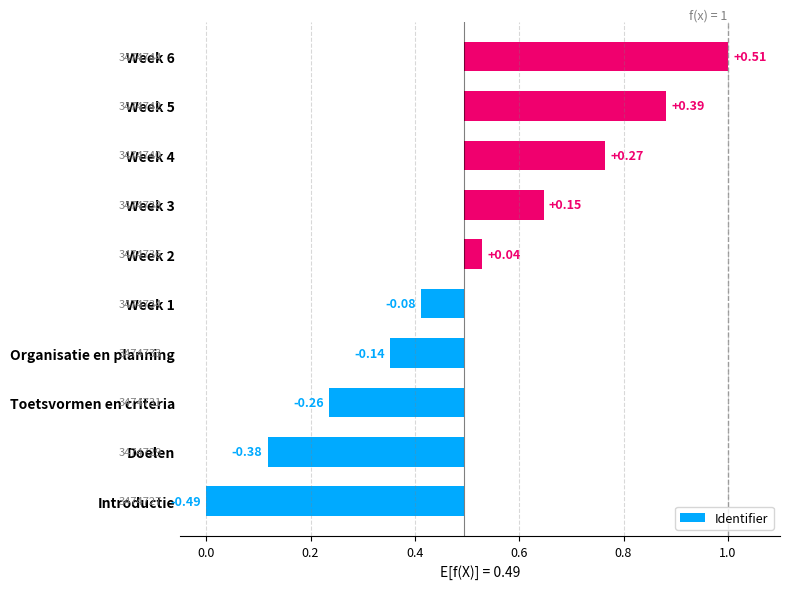

How many values are below 0?

5